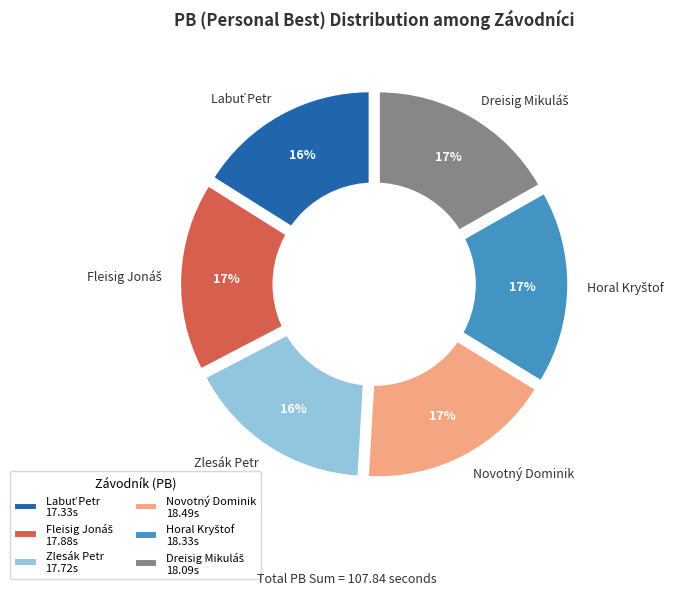

To the nearest percent, what is the average slice percentage?

17%